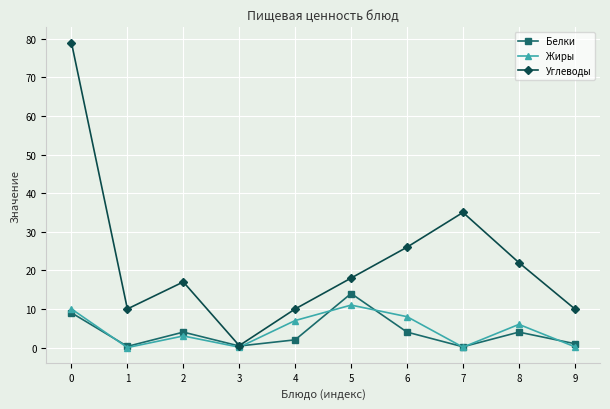

What value does the Углеводы series have at 8?

22.0